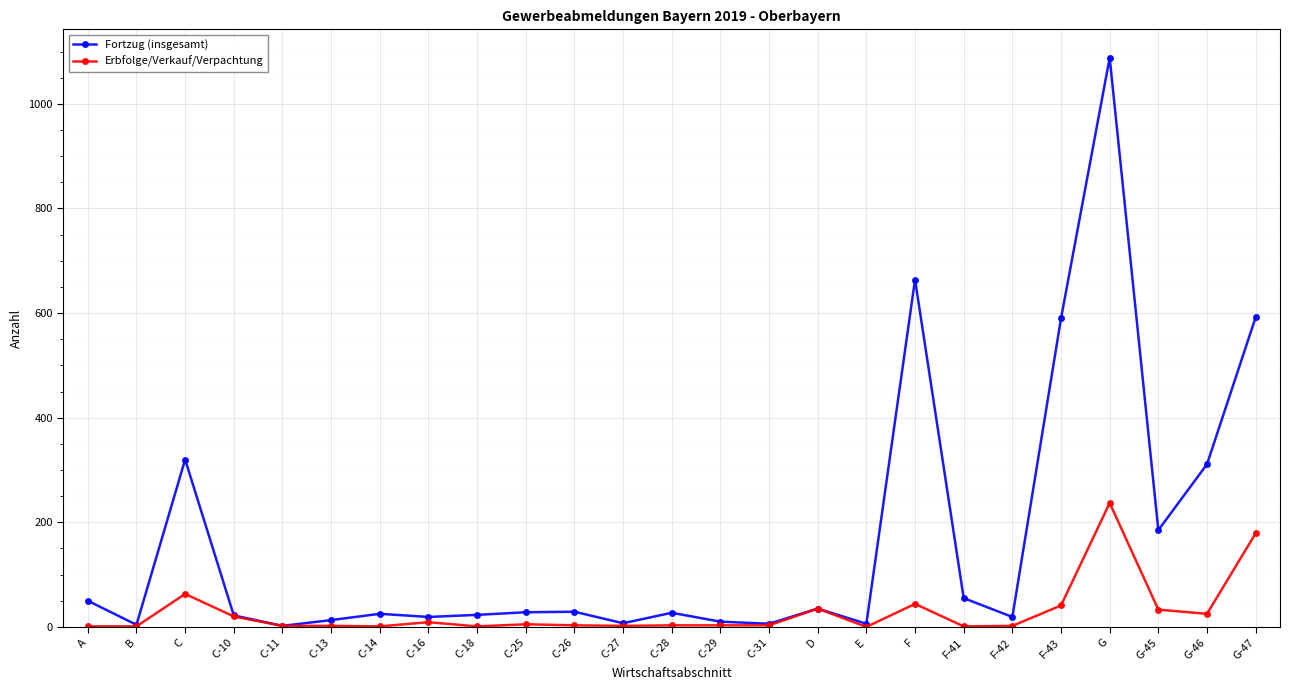

Is this an area chart (filled region under the line)?

No